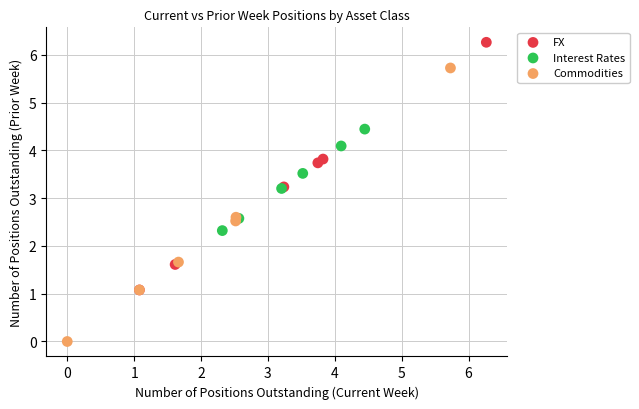

Which series reaches the maximum Y coordinate?

FX